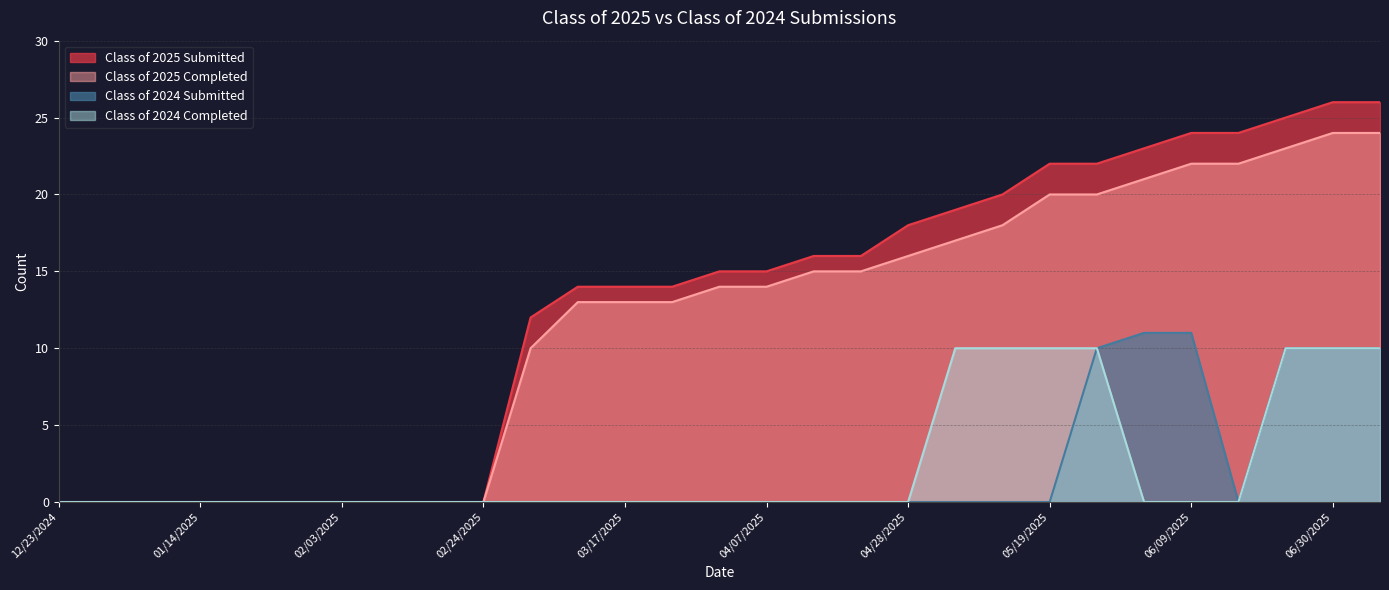

What is the total value across all series at 04/07/2025?

29